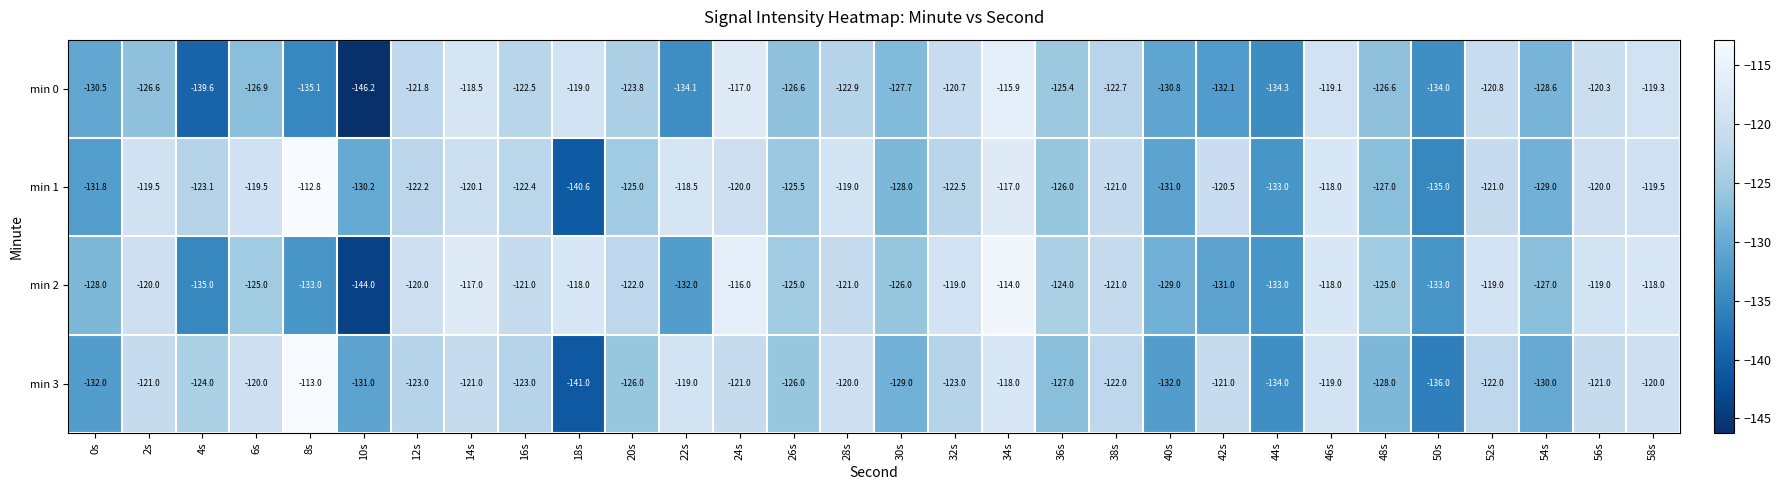

Where does the min 1 series first go above -122?

2s